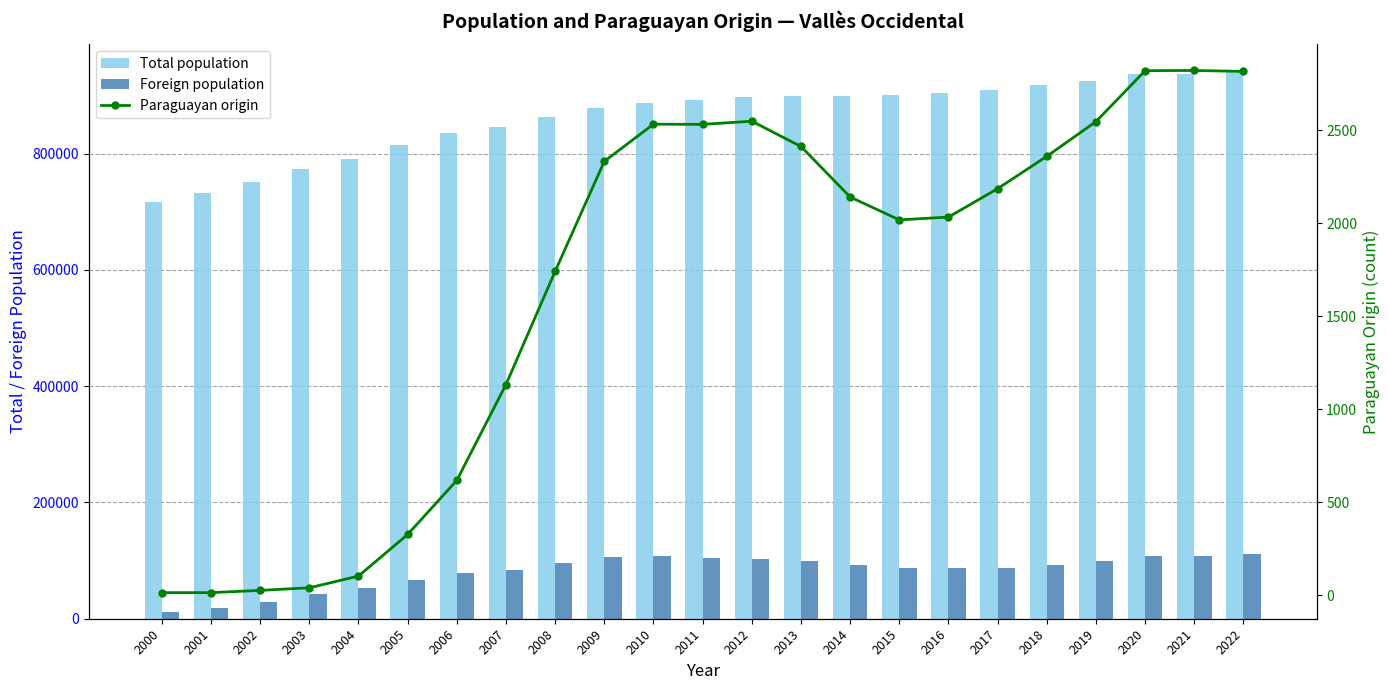

What is the value of the Total population bar at the 2nd from the left?

731844